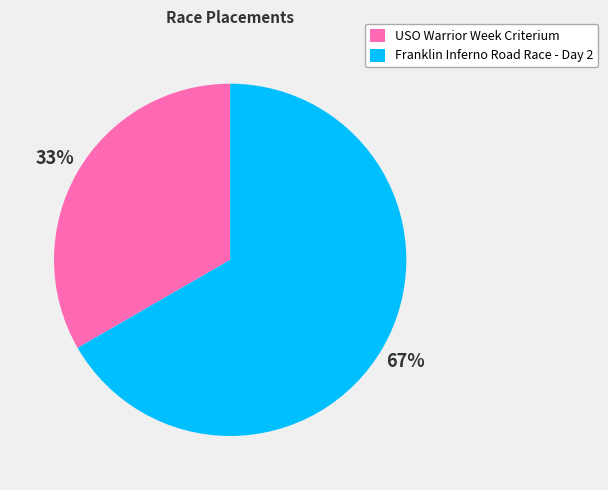

Which category has the smallest portion of the pie?

USO Warrior Week Criterium